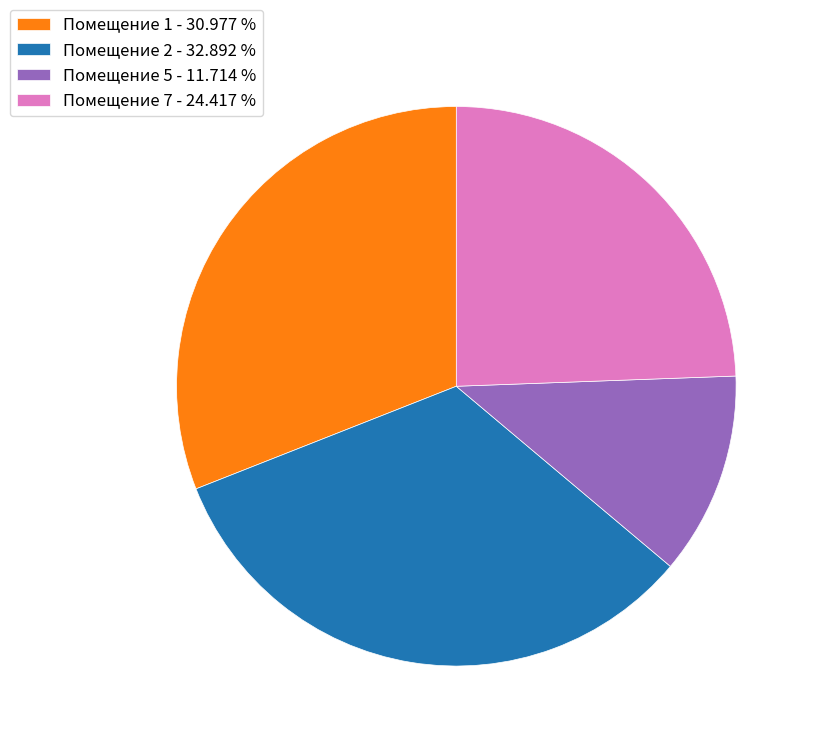

Which slice is the smallest?

Помещение 5 - 11.714 %